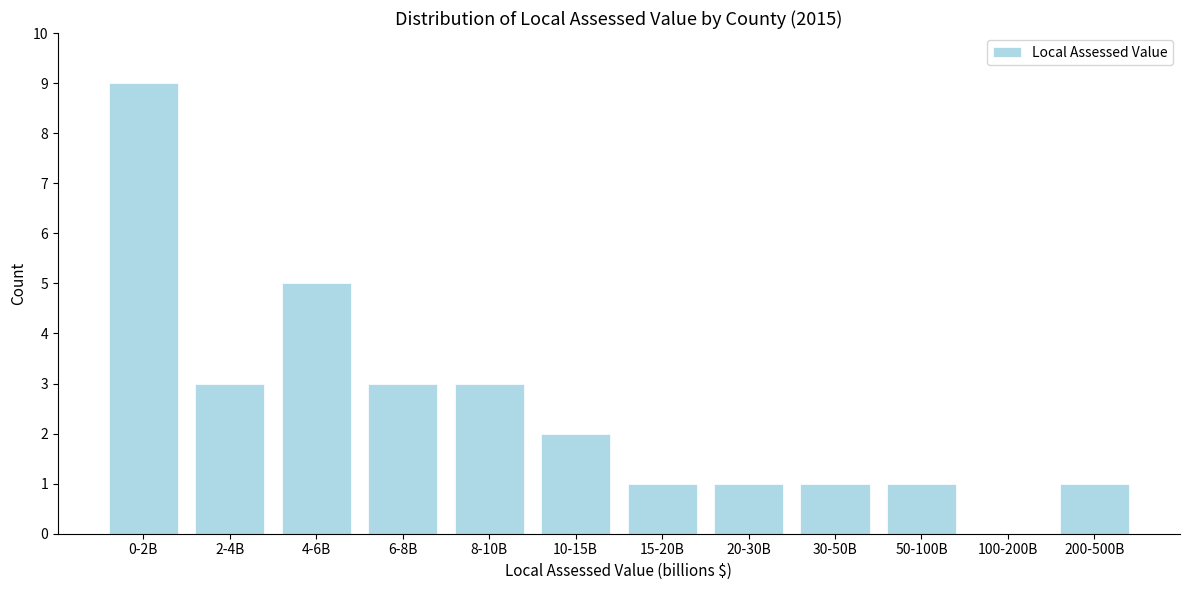

Reading left to right, list all the values displayed in this chart.

0-2B=9	2-4B=3	4-6B=5	6-8B=3	8-10B=3	10-15B=2	15-20B=1	20-30B=1	30-50B=1	50-100B=1	100-200B=0	200-500B=1